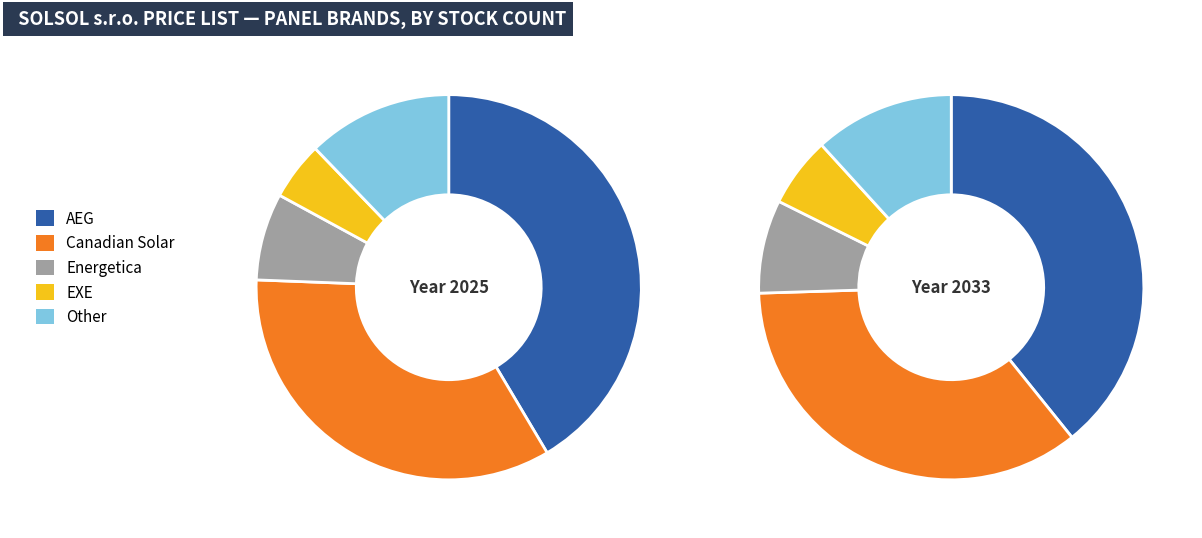

How many slices are in this pie chart?

5